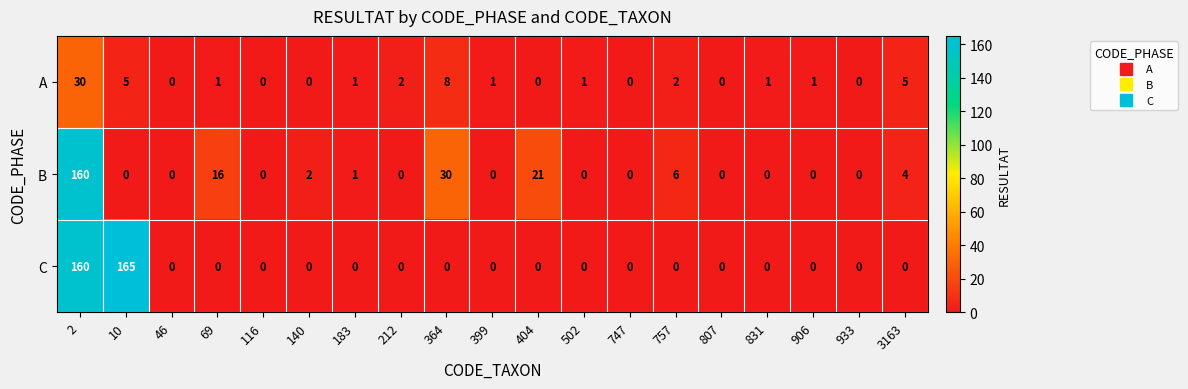

How many series are shown in this chart?

3